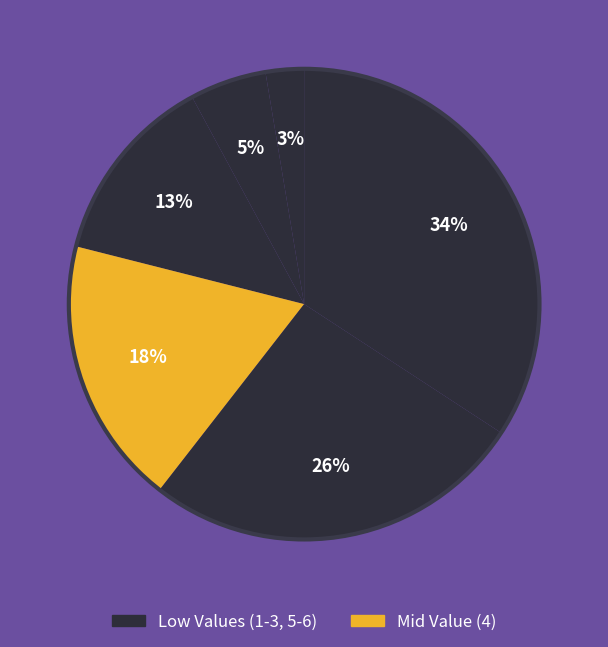

How many segments does this pie chart have?

6